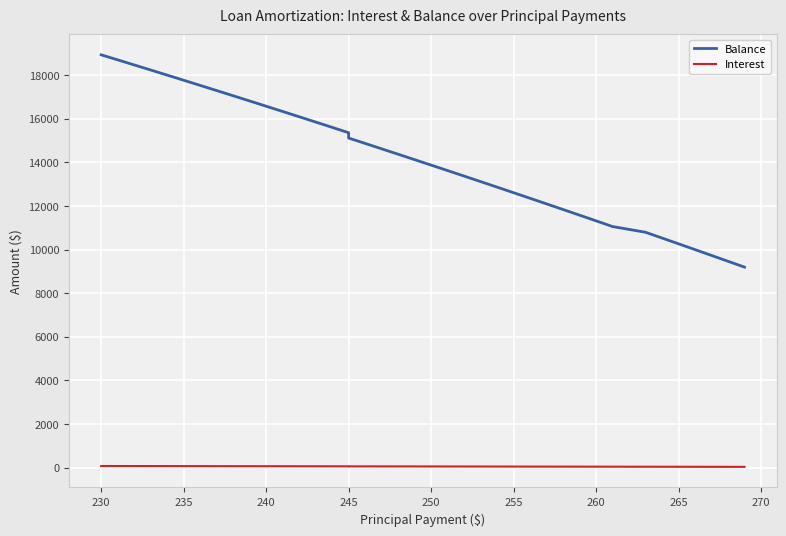

True or false: Balance and Interest cross at least once.

False